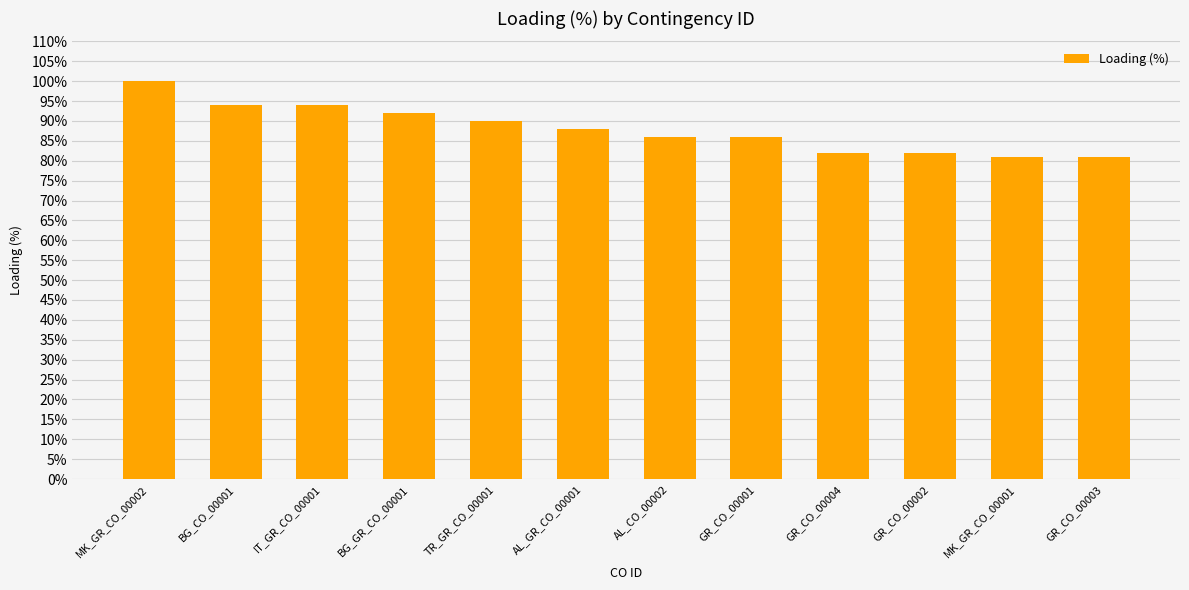

What is the difference between the values at GR_CO_00003 and IT_GR_CO_00001?

13